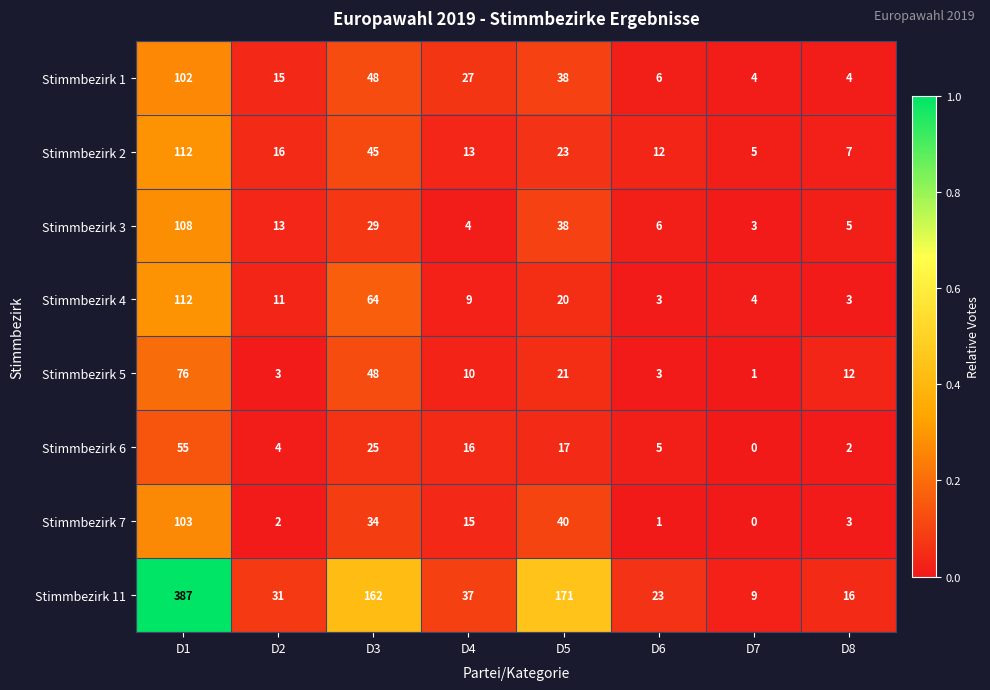

What value does the Stimmbezirk 2 series have at D4?

13